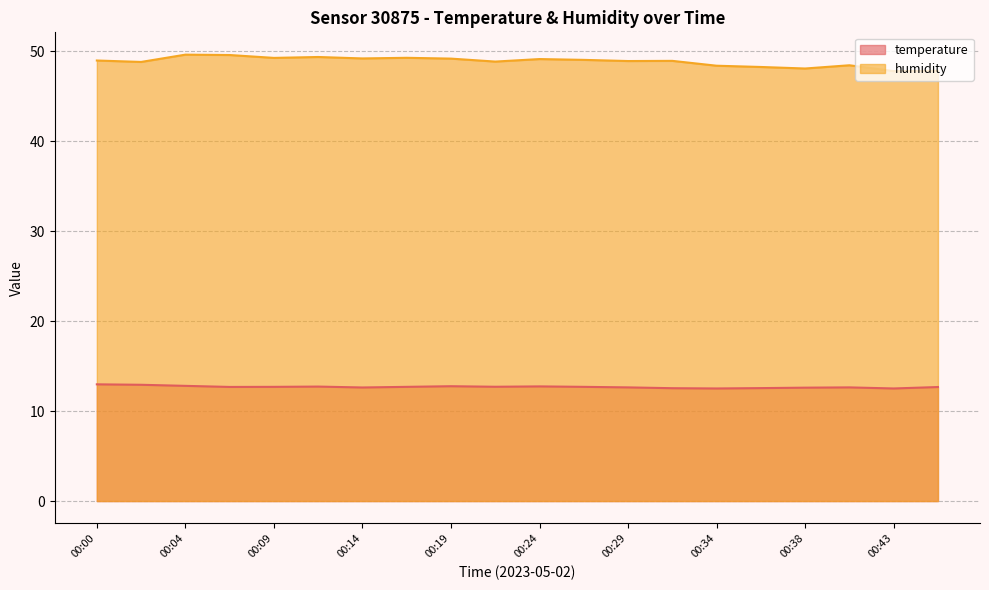

List the series in order of their peak value, highest first.

humidity, temperature